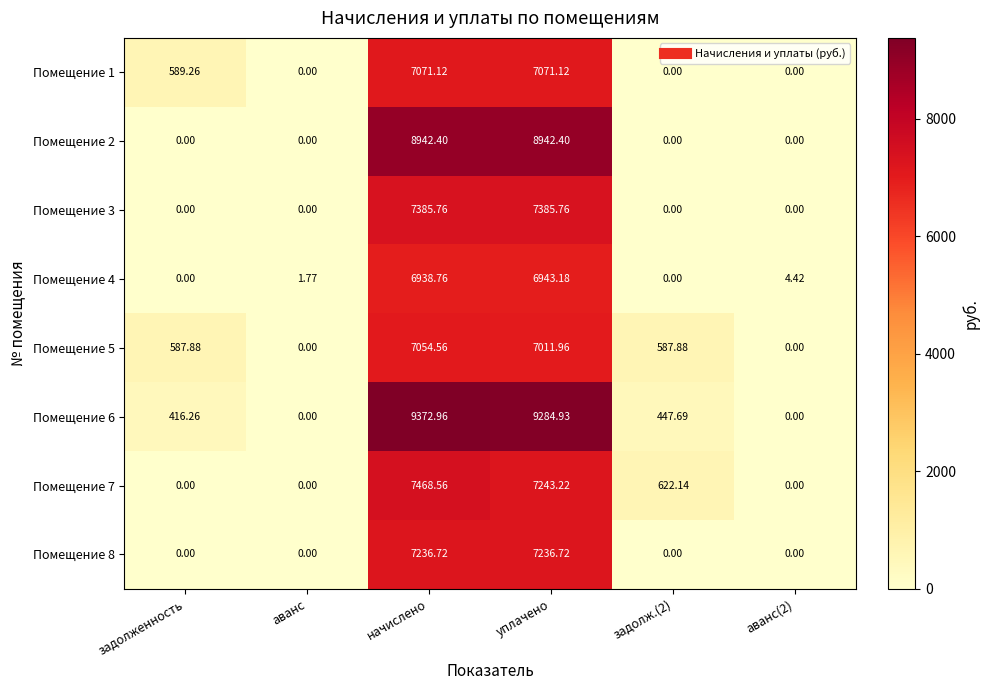

Where does the Помещение 4 series first go above 4?

начислено